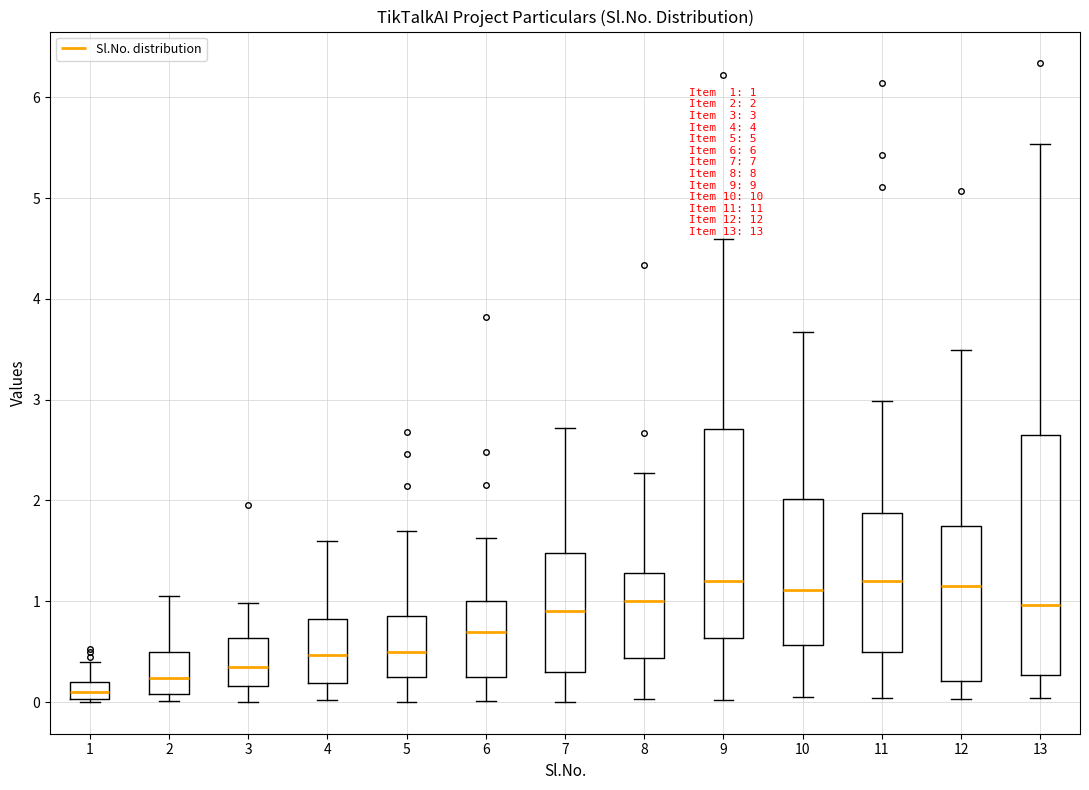

Comparing the boxes themselves (not the whiskers), which one is the tallest?

13